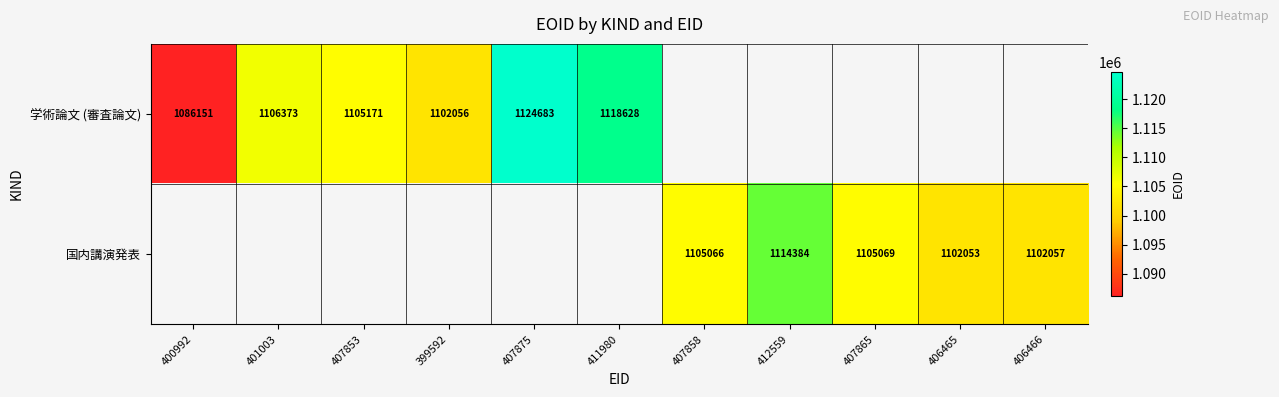

Is it true that 学術論文 (審査論文) equals 1581528 at 400992?

False